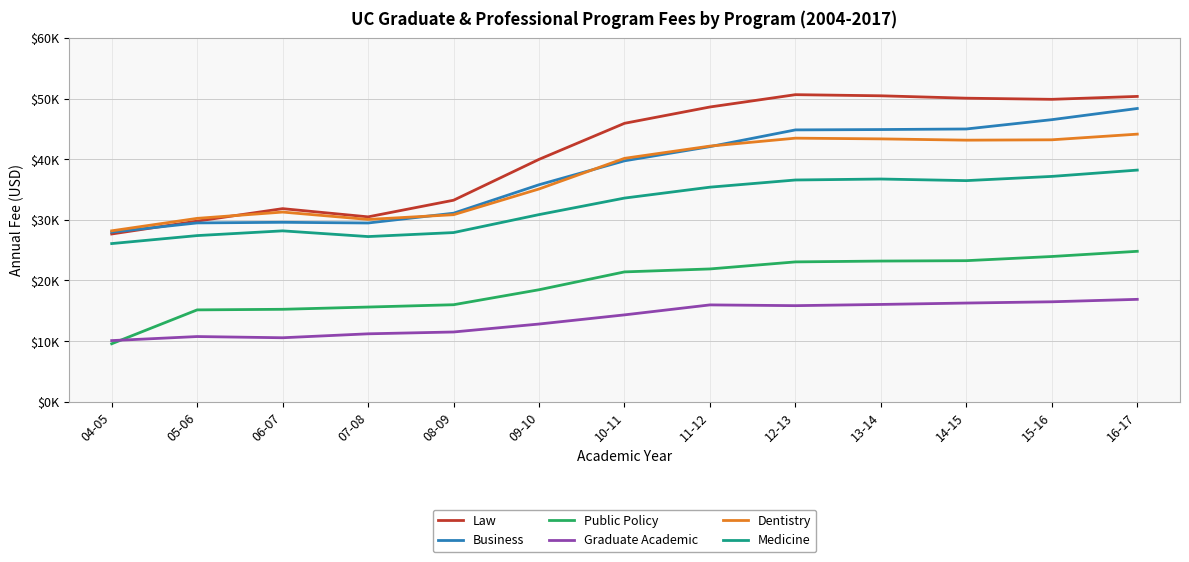

What is the label of the 8th point from the right?

09-10